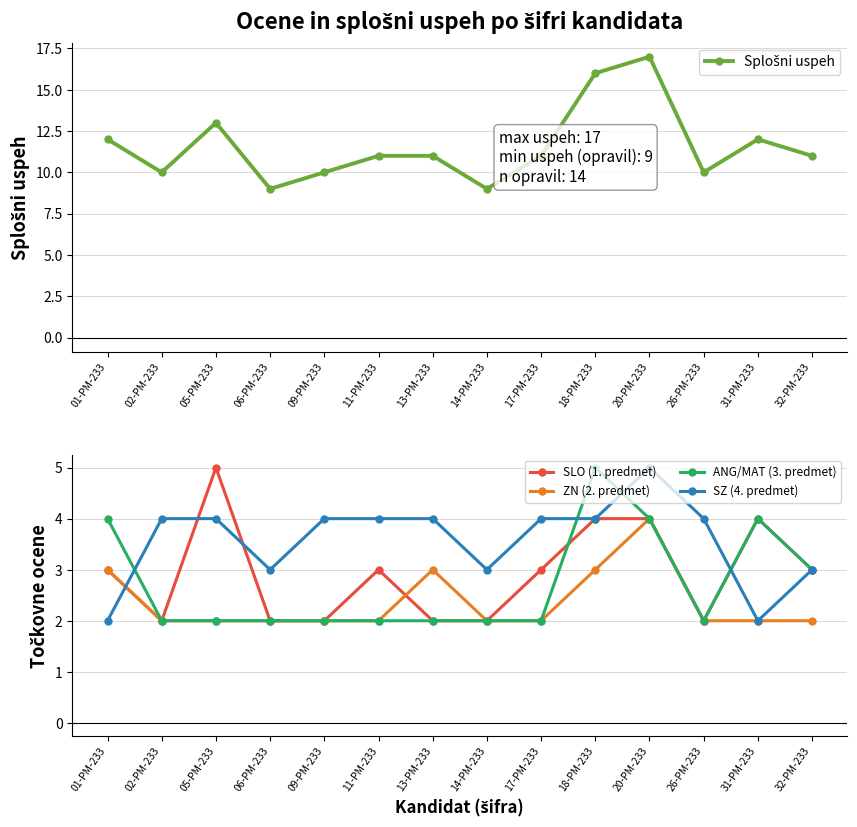

List the series in order of their peak value, lowest first.

ZN (2. predmet), SLO (1. predmet), ANG/MAT (3. predmet), SZ (4. predmet), Splošni uspeh